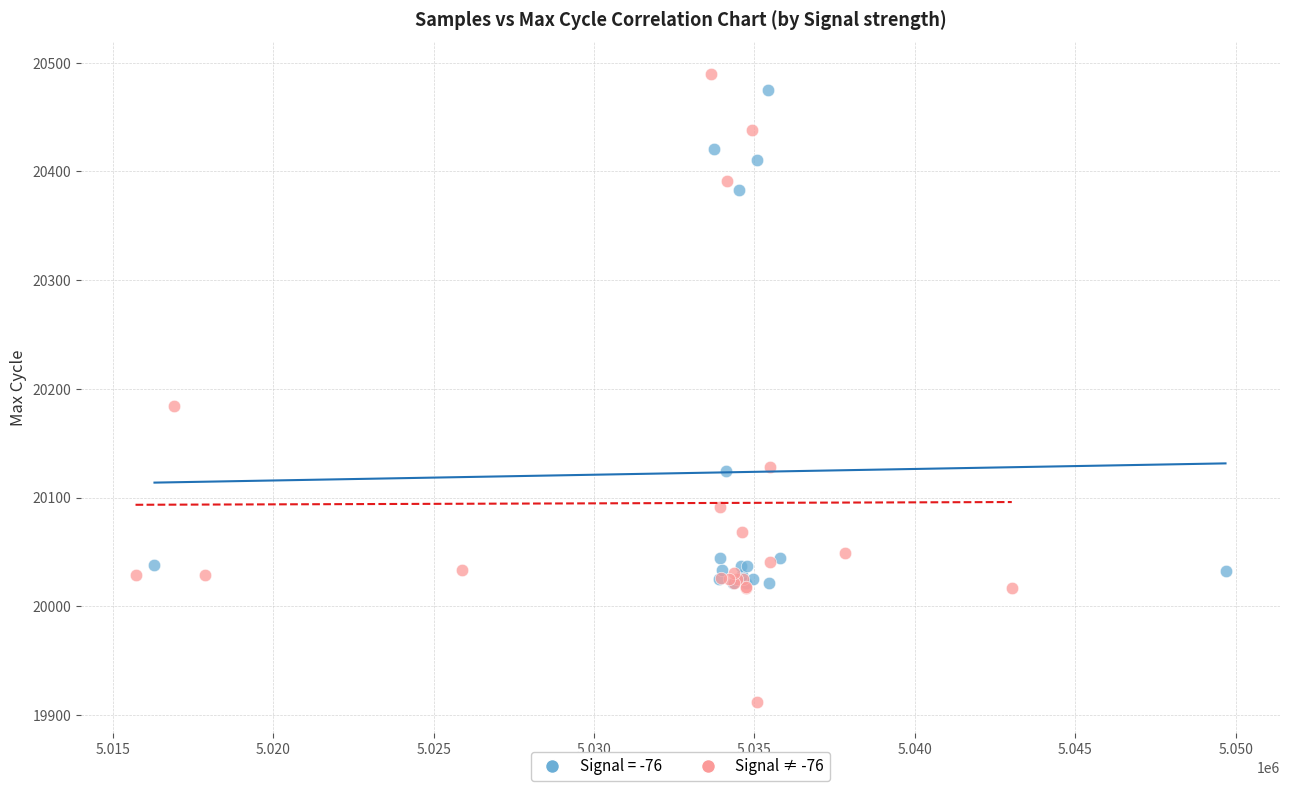

Which series has the largest Y range (max minus min)?

Signal ≠ -76